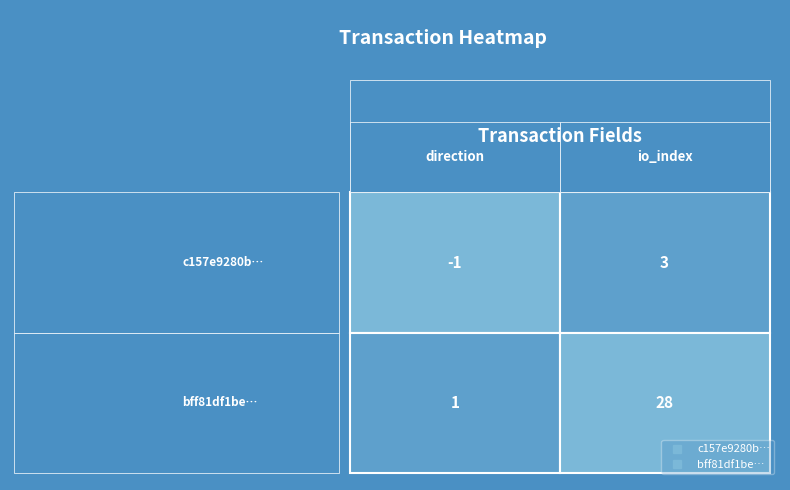

Rank the series by their average value, from highest to lowest.

bff81df1be75f88e2b2bc4c576ce79ca1679121, c157e9280b04c8d00ef13eb8f3e2dc8c34a518d